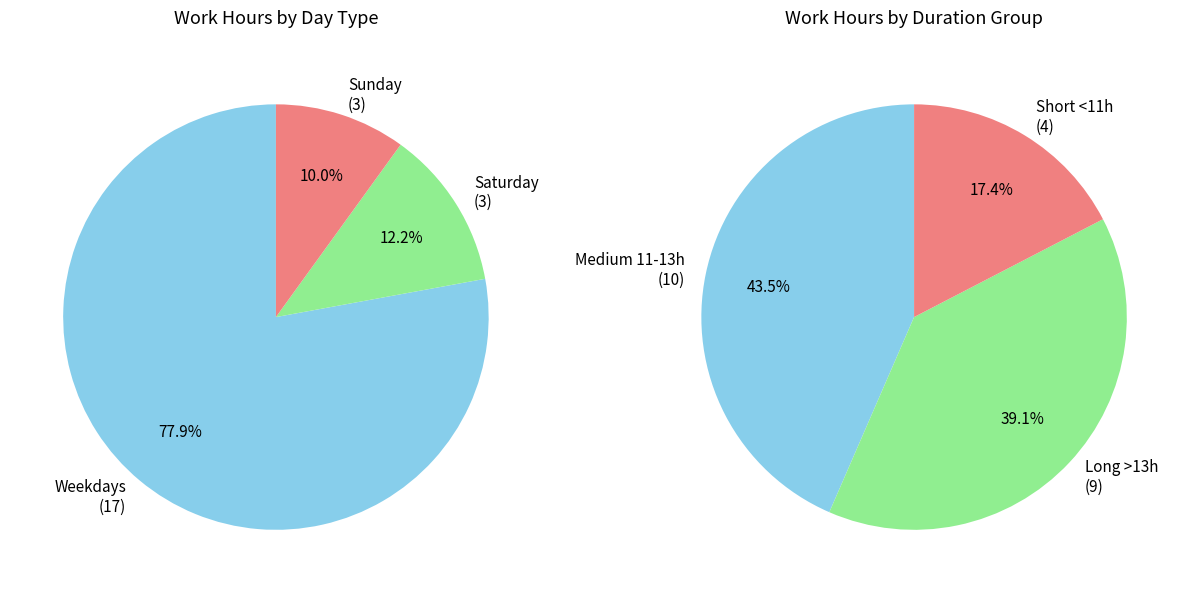

True or false: 12-Thu accounts for 10% of the total.

False